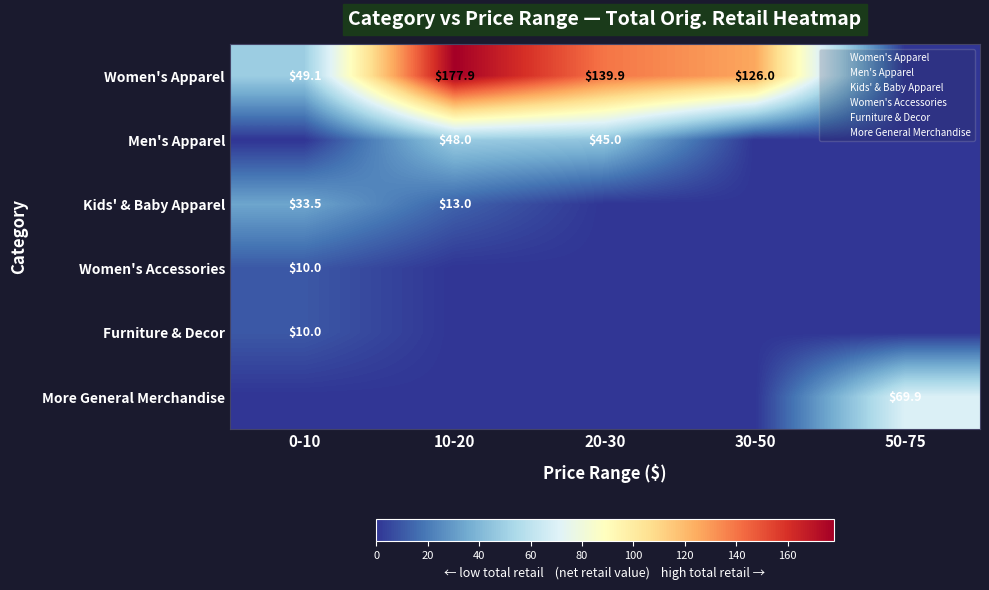

What is the sum of all Men's Apparel values?

92.9